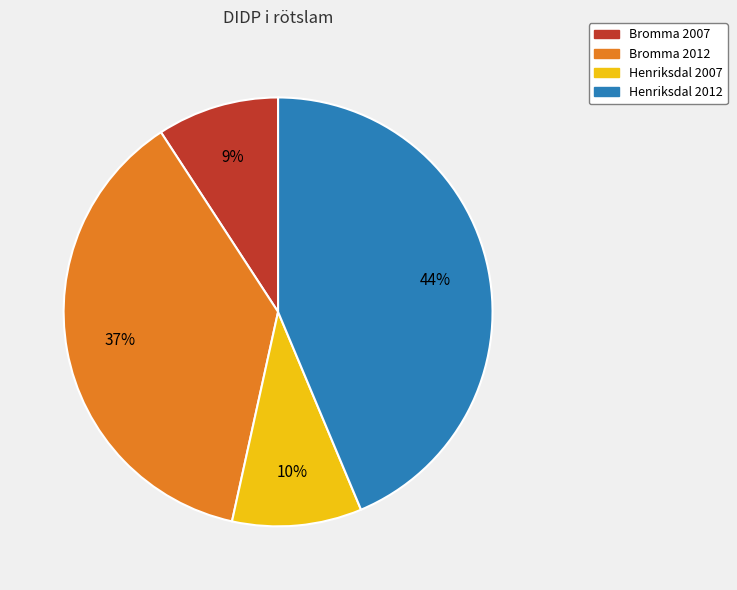

To the nearest percent, what is the combined percentage of Henriksdal 2012 and Bromma 2012?

81%